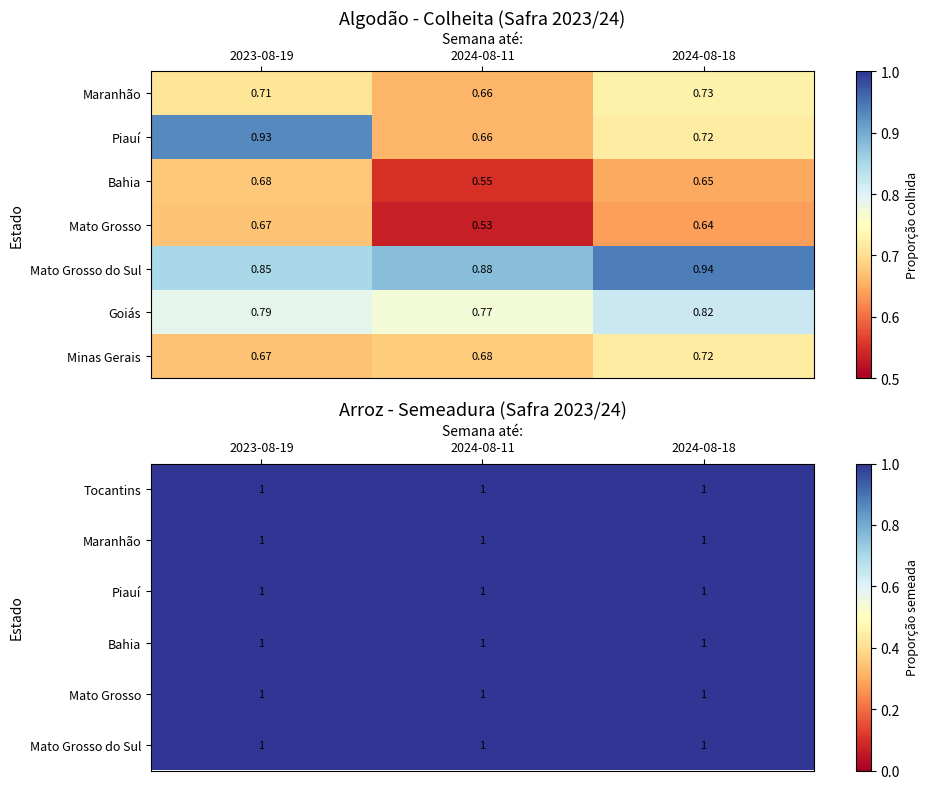

What is the sum of the Mato Grosso do Sul values at 2024-08-11 and 2023-08-19?

2.0